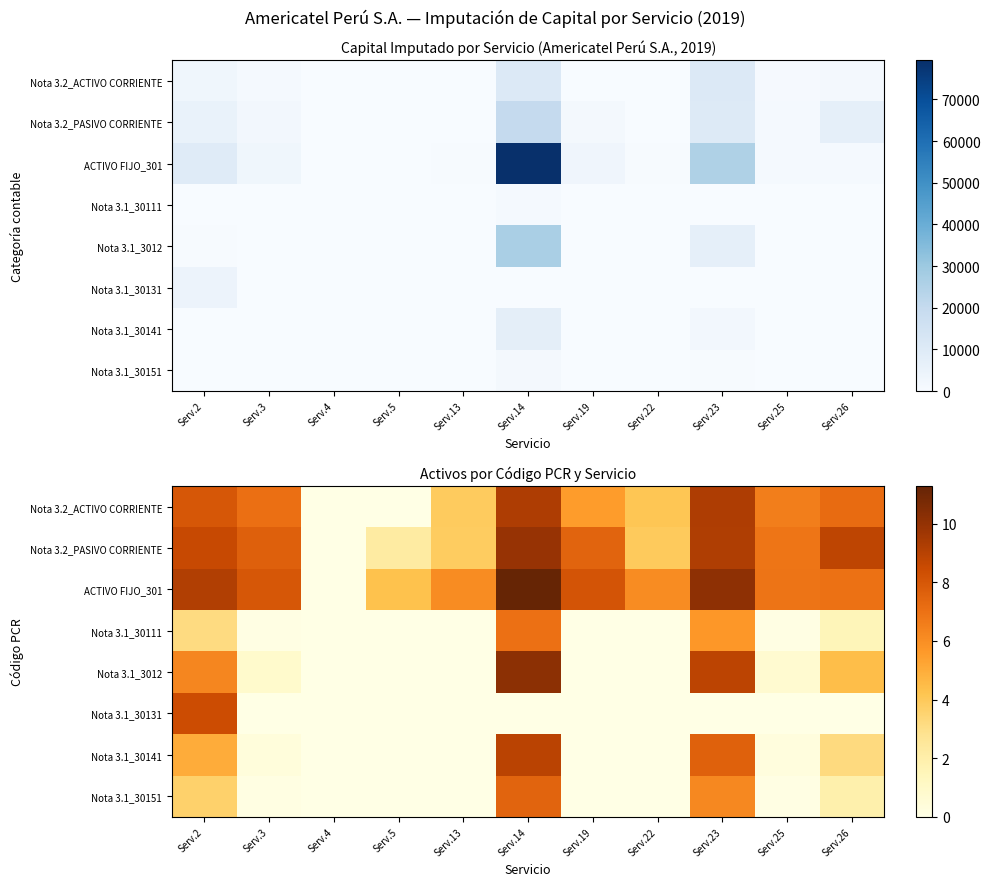

What is the sum of the Nota 3.2_ACTIVO CORRIENTE values at Serv.4 and Serv.2?

8.0